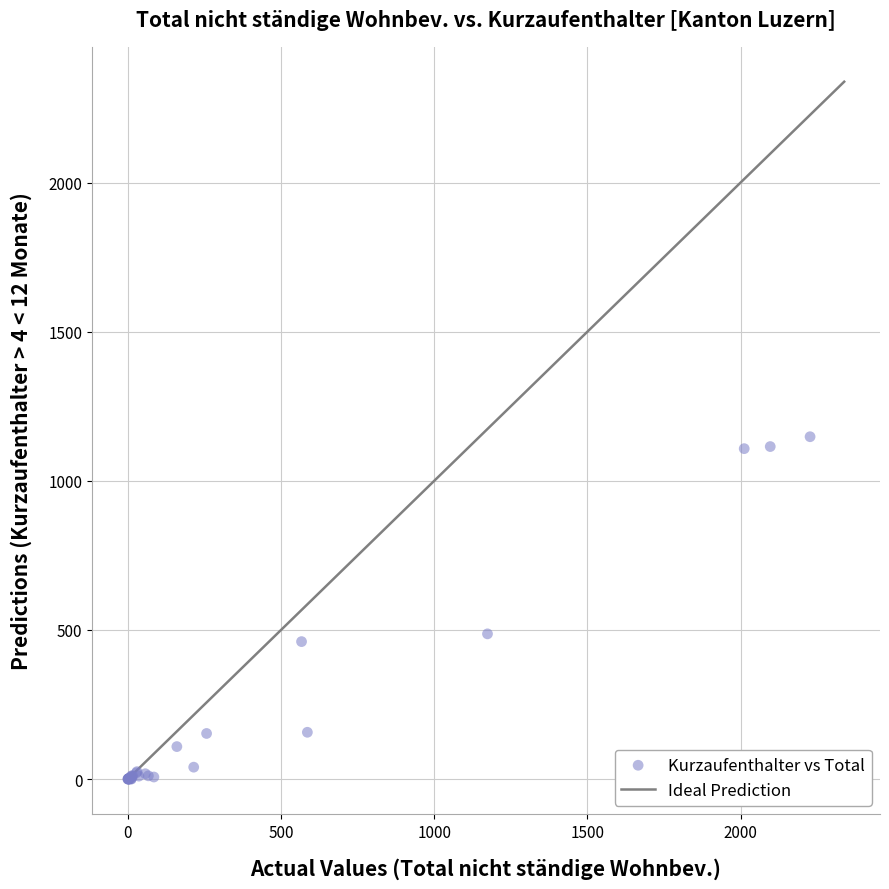

What Y value in the scatter plot is closest to 574?

487